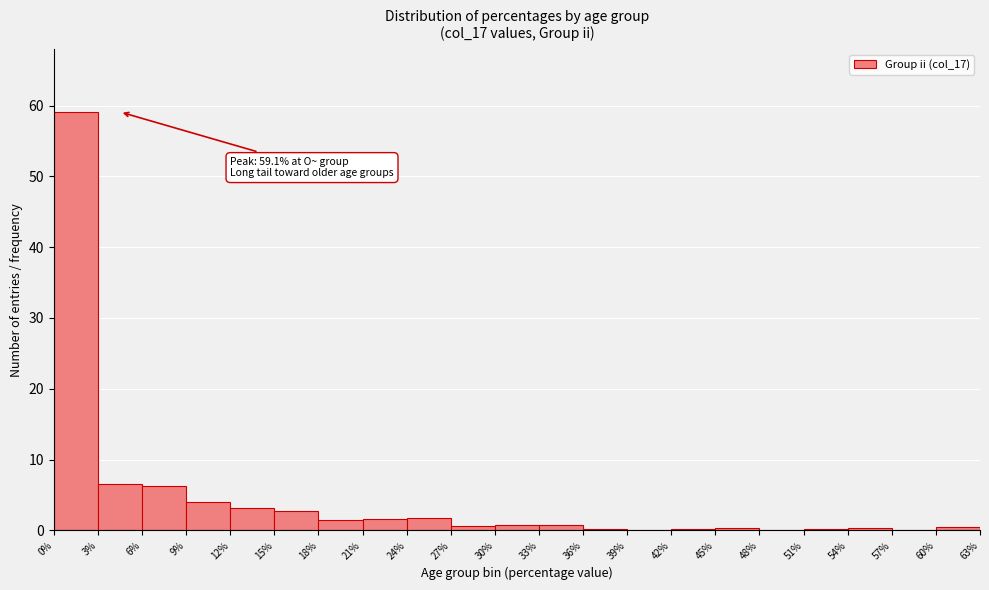

The value at 15% is 2.8. True or false?

True